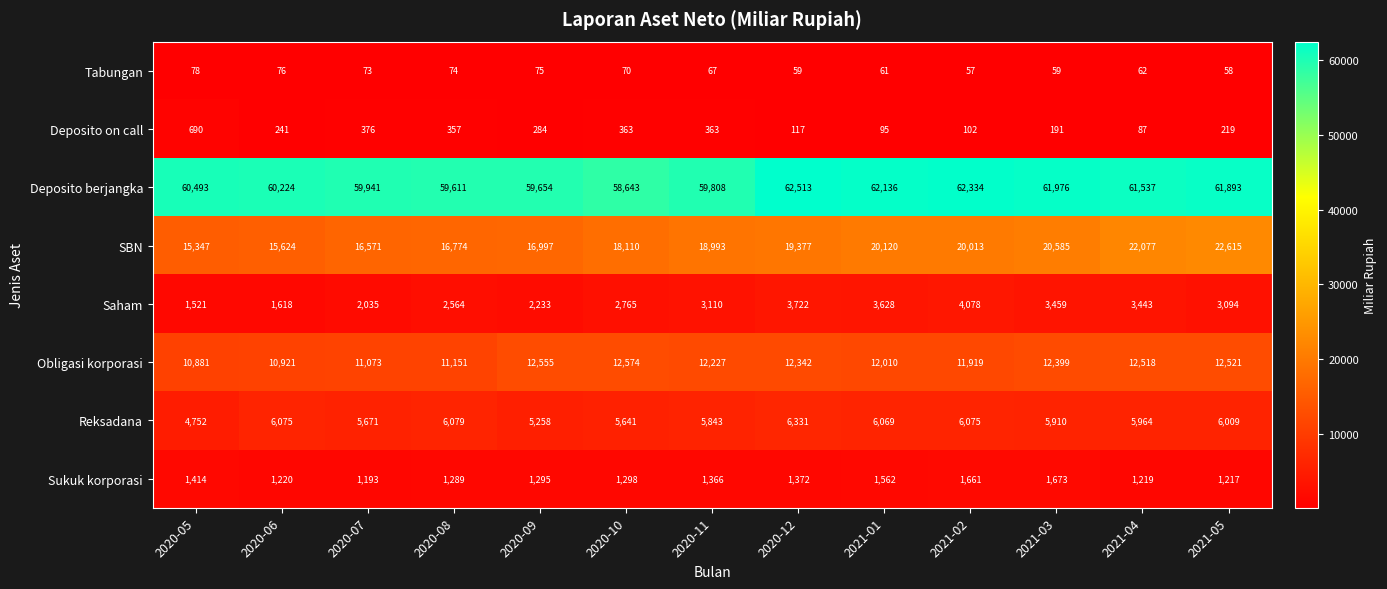

What is the total value across all series at 2020-07?

96933